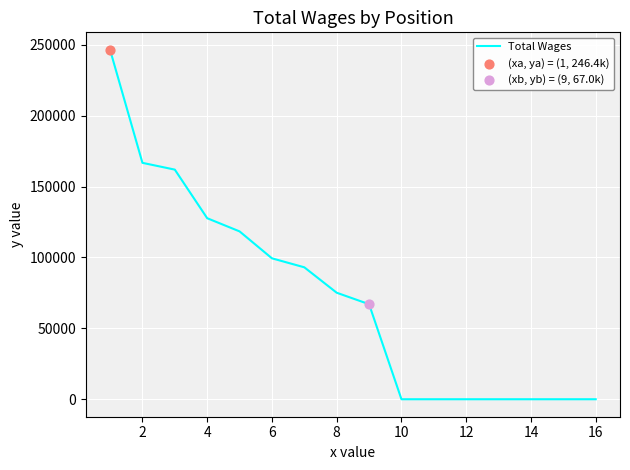

What is the difference between the maximum and minimum values?

246430